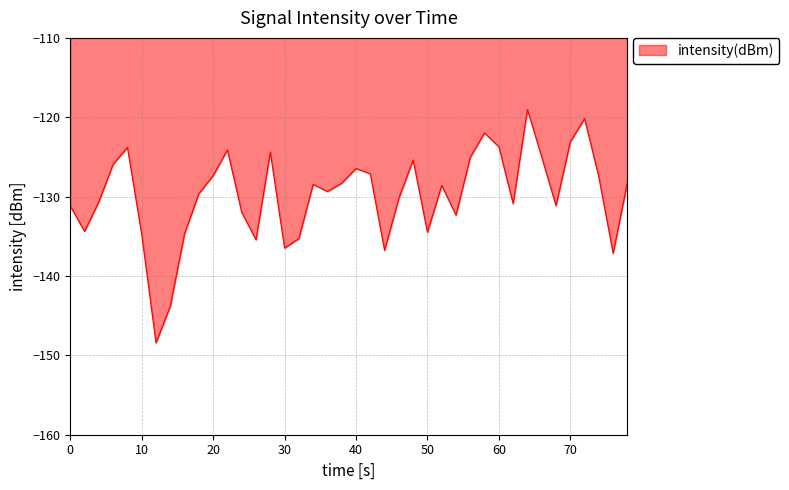

What is the smallest value displayed?

-148.4